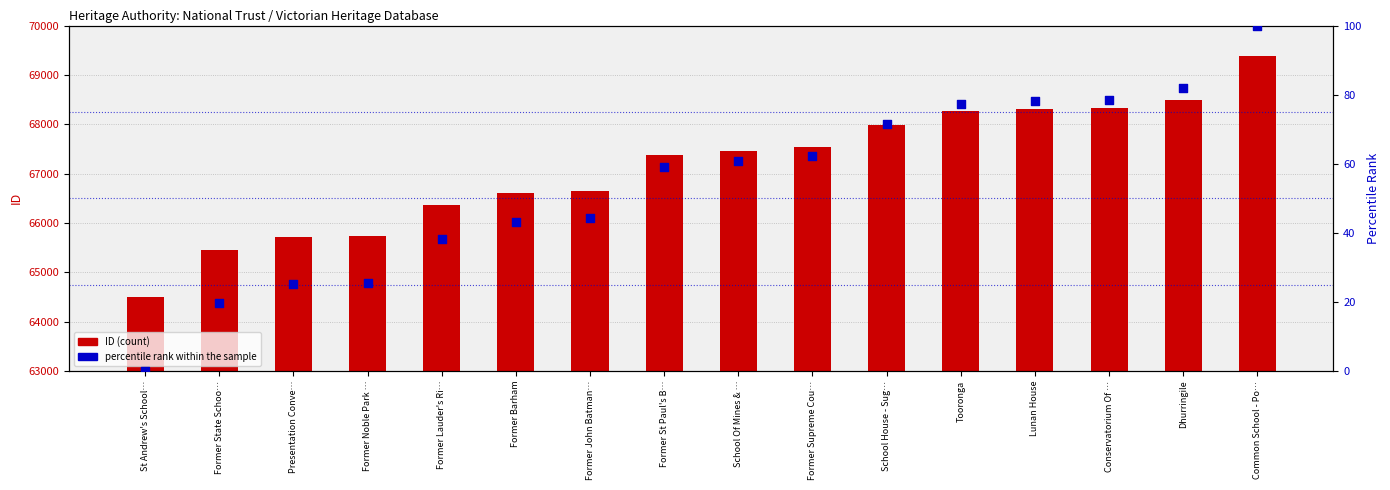

Which series has the largest total across all categories?

ID (count)